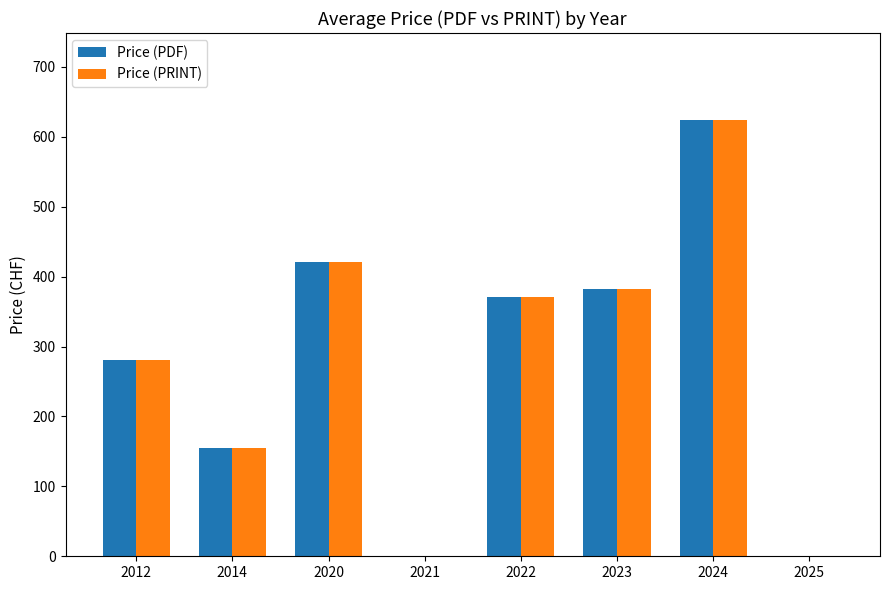

What is the approximate value of Price (PRINT) at 2012?

280.0